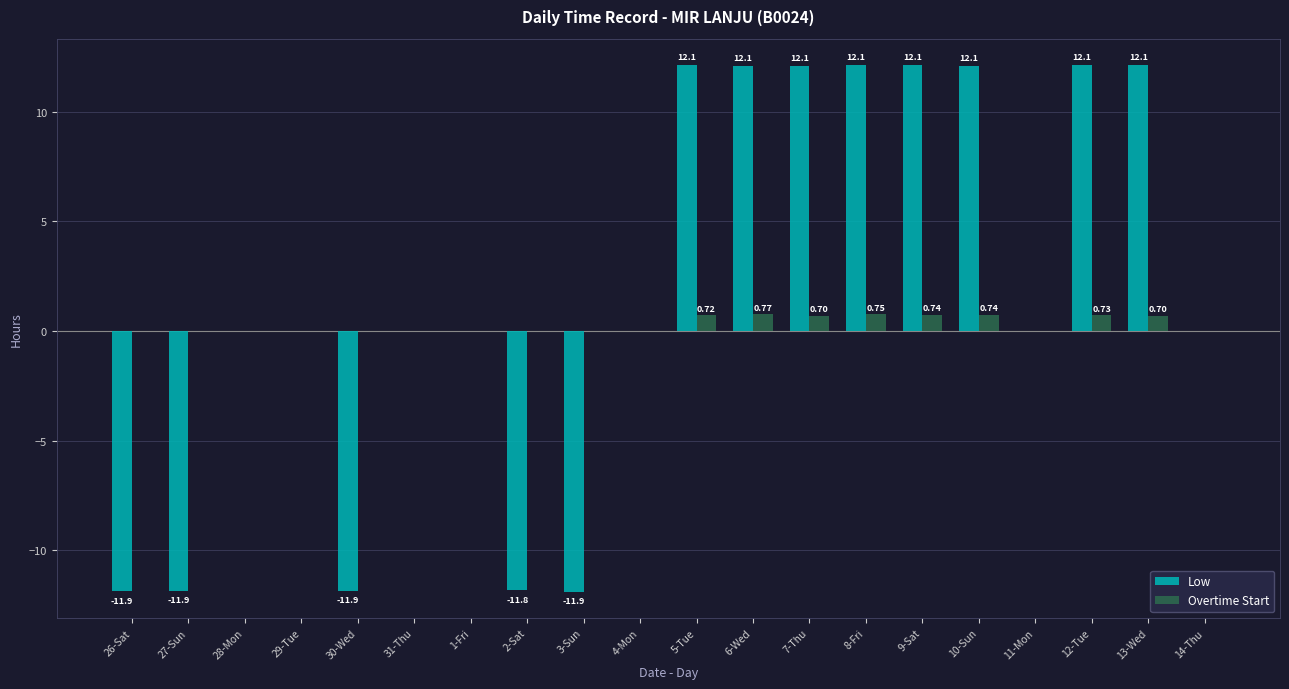

Which series has the largest total across all categories?

Low